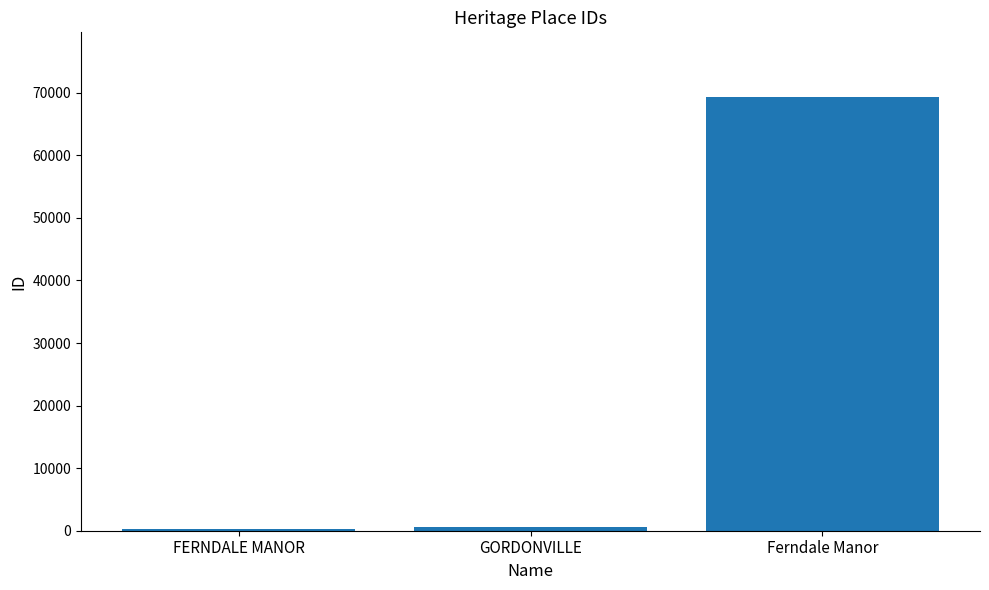

What is the difference between the values at GORDONVILLE and Ferndale Manor?

68592